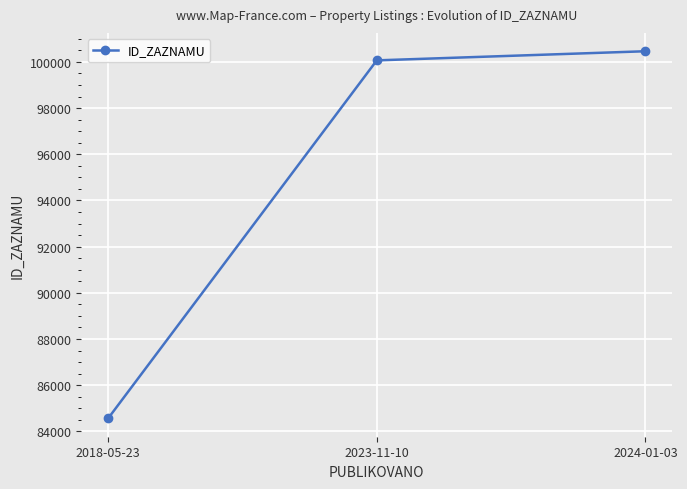

What is the difference between the maximum and minimum values?

15894